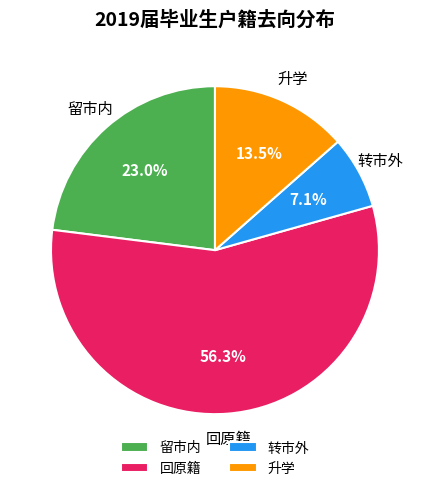

Is it true that 留市内 is 30% of the pie?

False